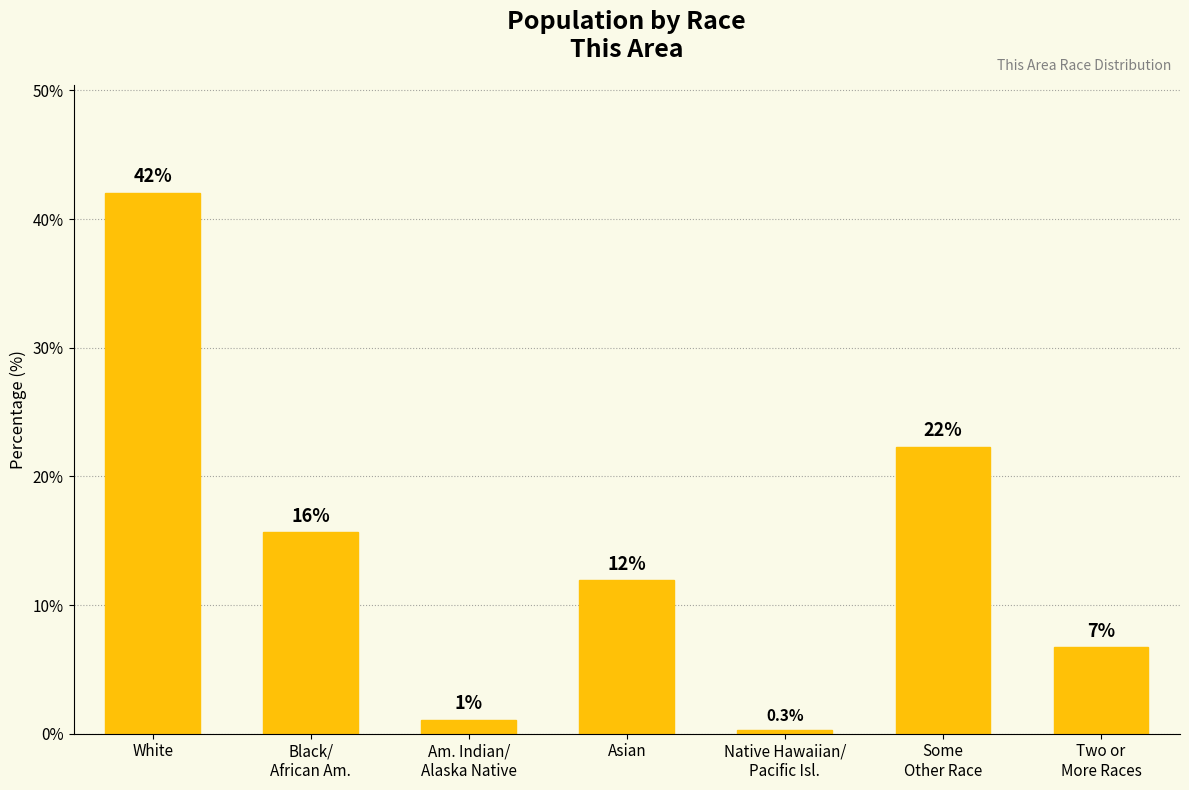

Are the bars horizontal?

No